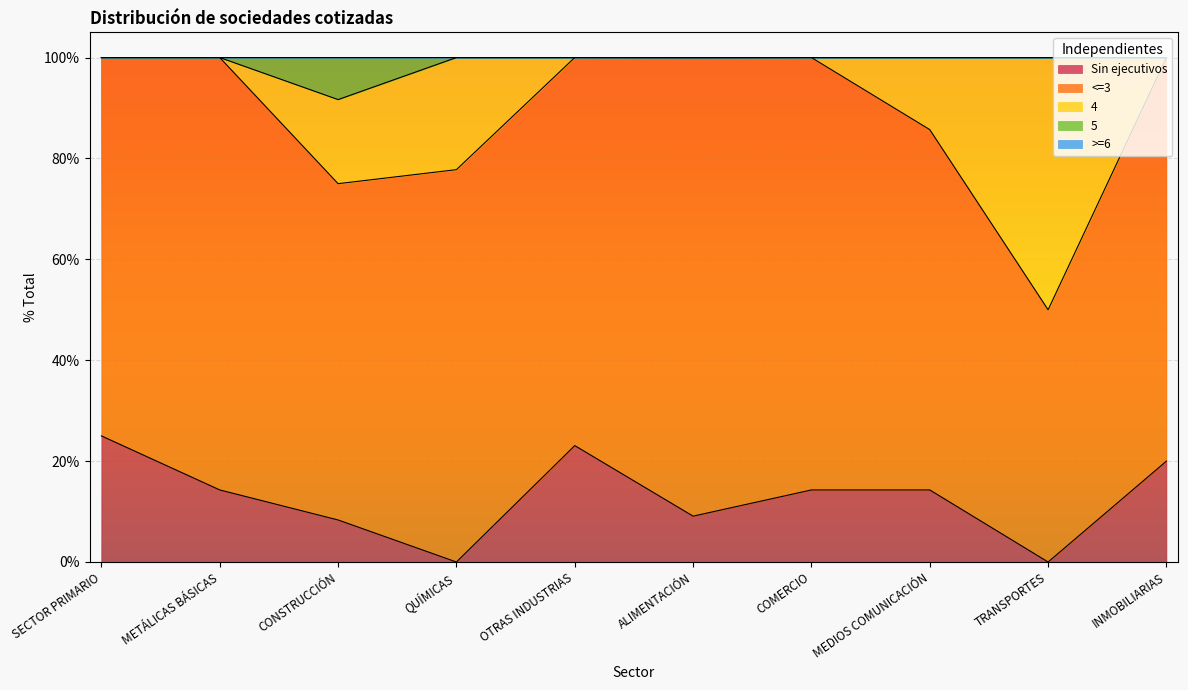

What is the total value across all series at MEDIOS COMUNICACIÓN?

100.0